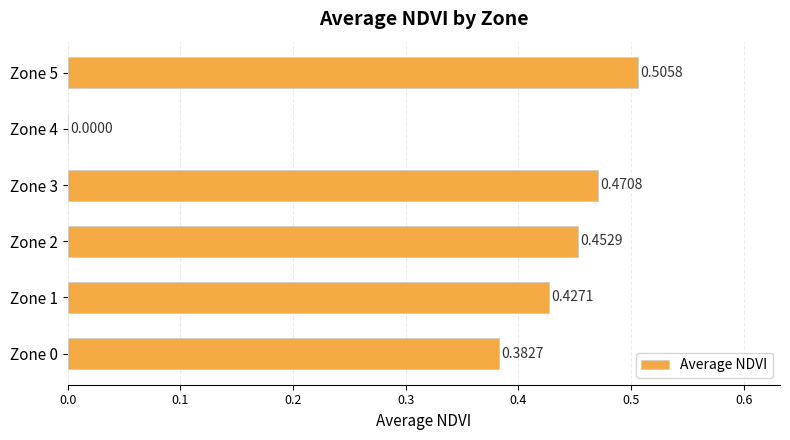

Which has a higher value, Zone 1 or Zone 4?

Zone 1